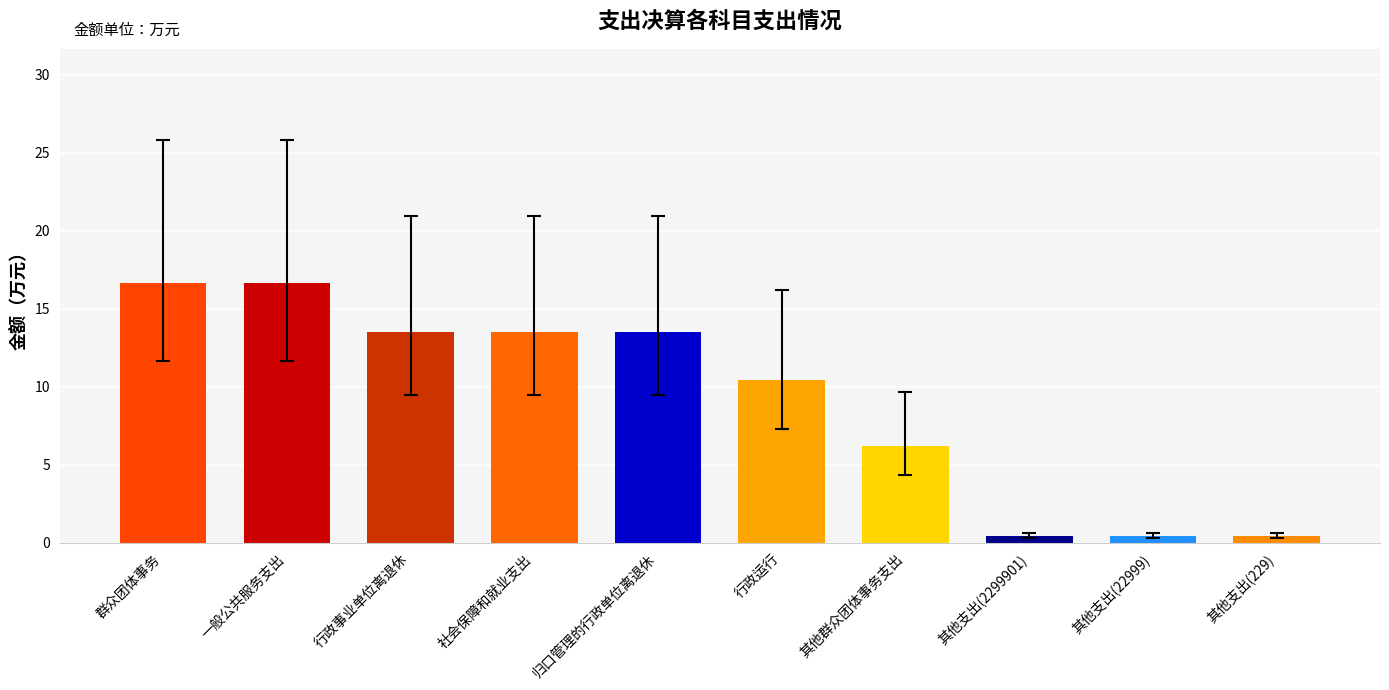

What is the maximum value shown in the chart?

16.7